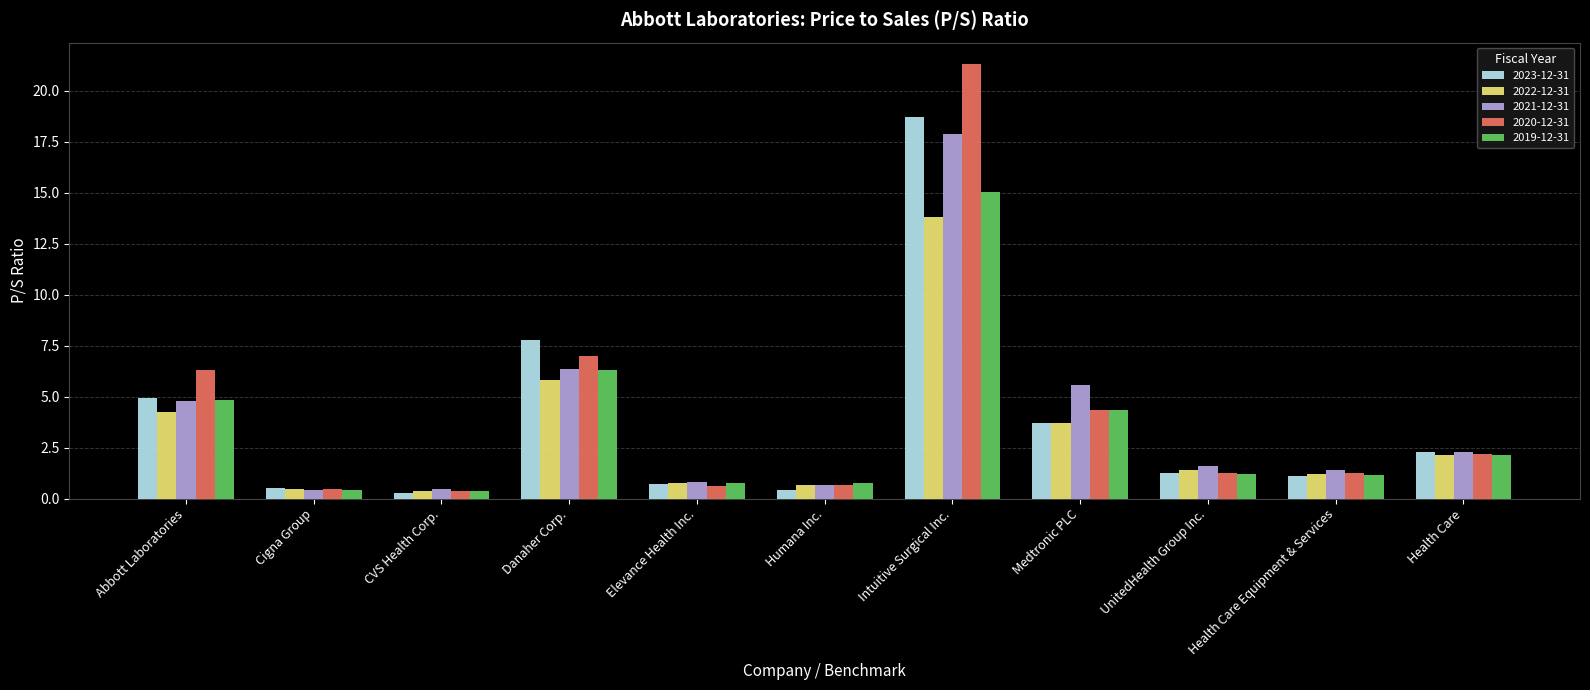

Which series has the widest spread of values?

2020-12-31